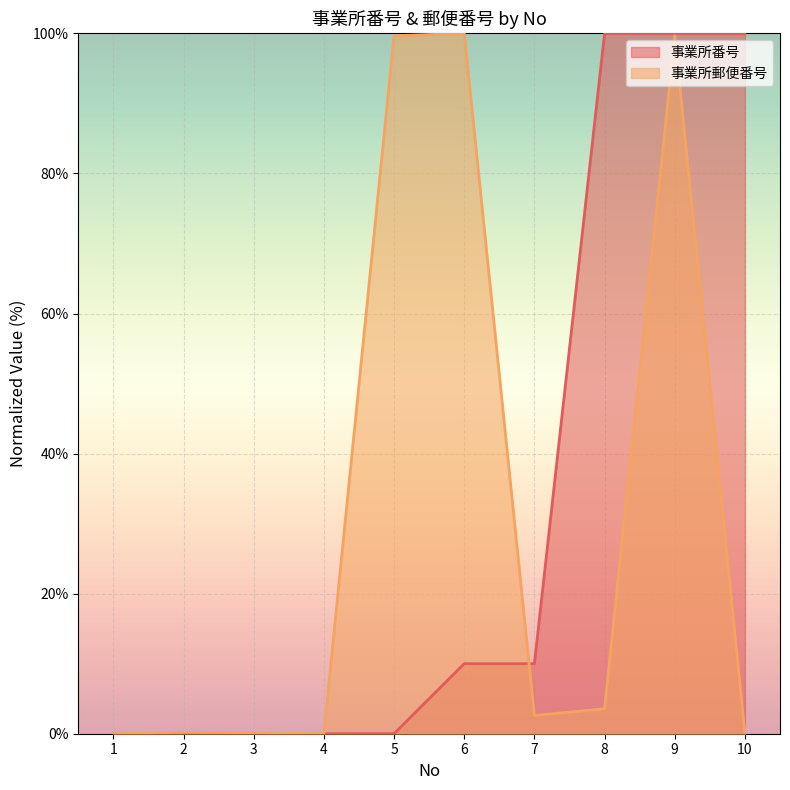

Which series has the largest range (max minus min)?

事業所番号